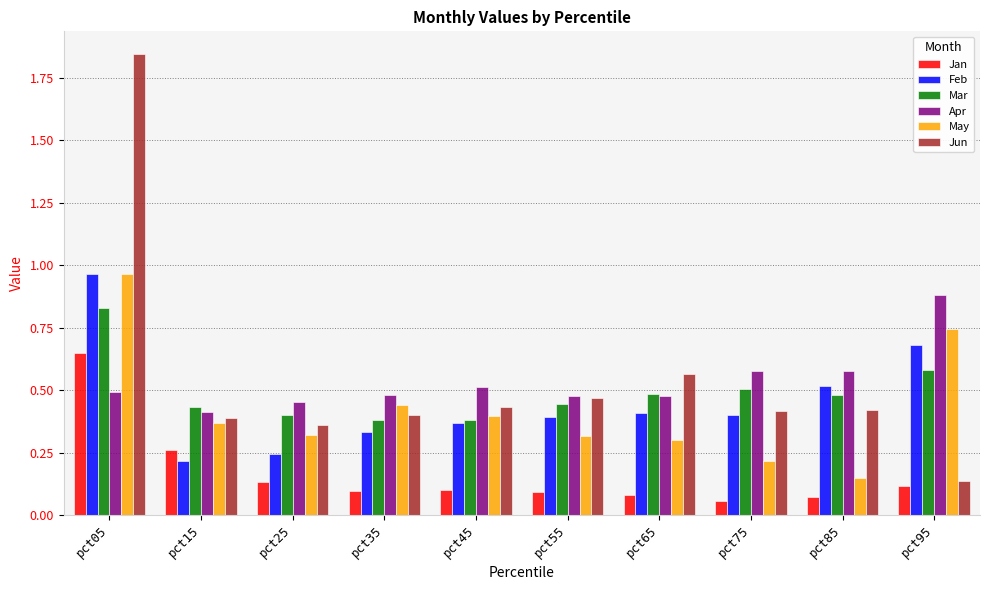

Is the value of Jun at pct35 greater than the value of Jan at pct55?

Yes